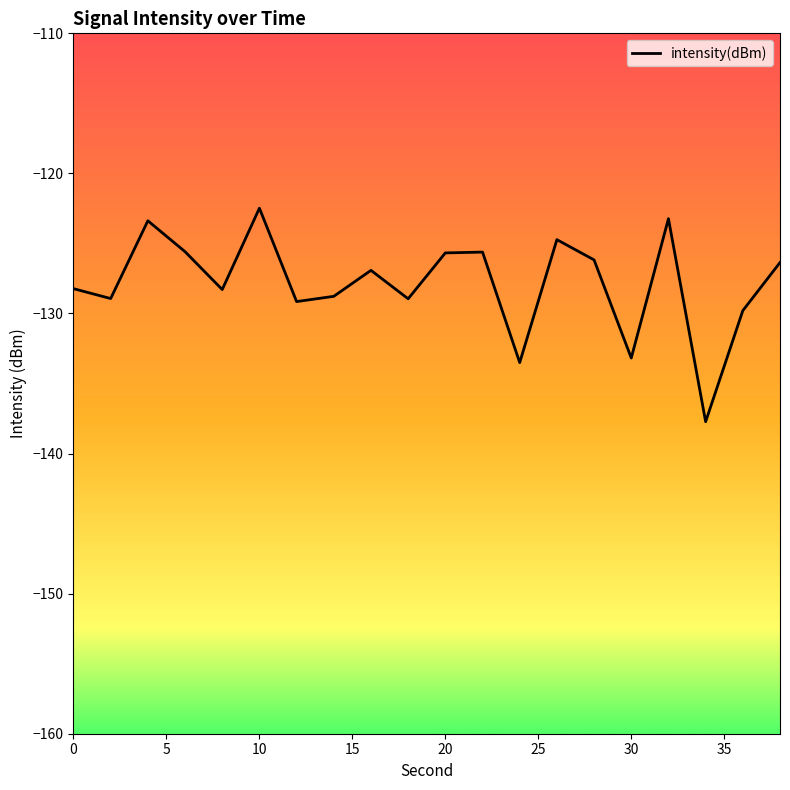

Is this an area chart (filled region under the line)?

No